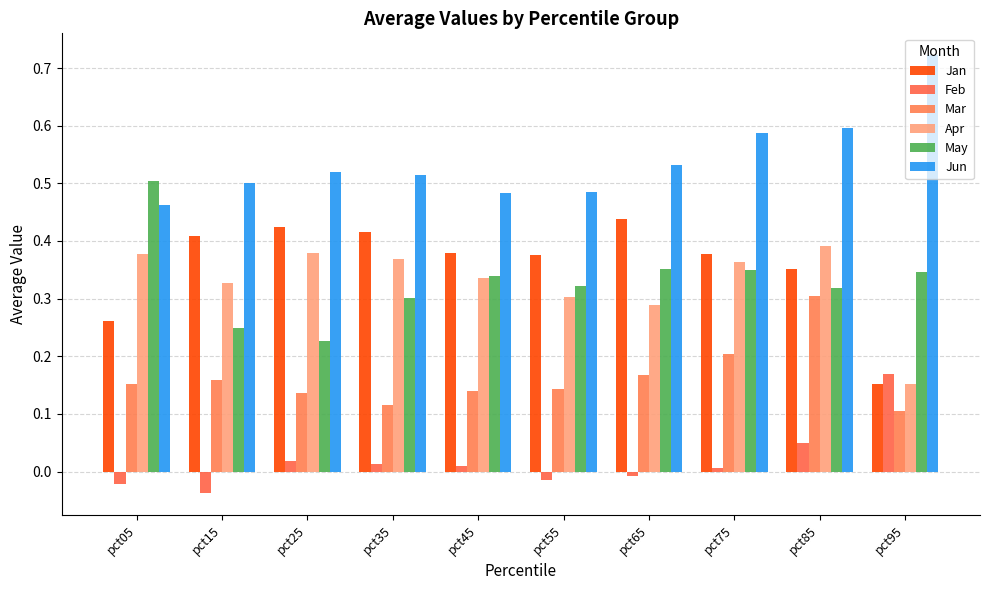

Does the chart contain stacked bars?

No